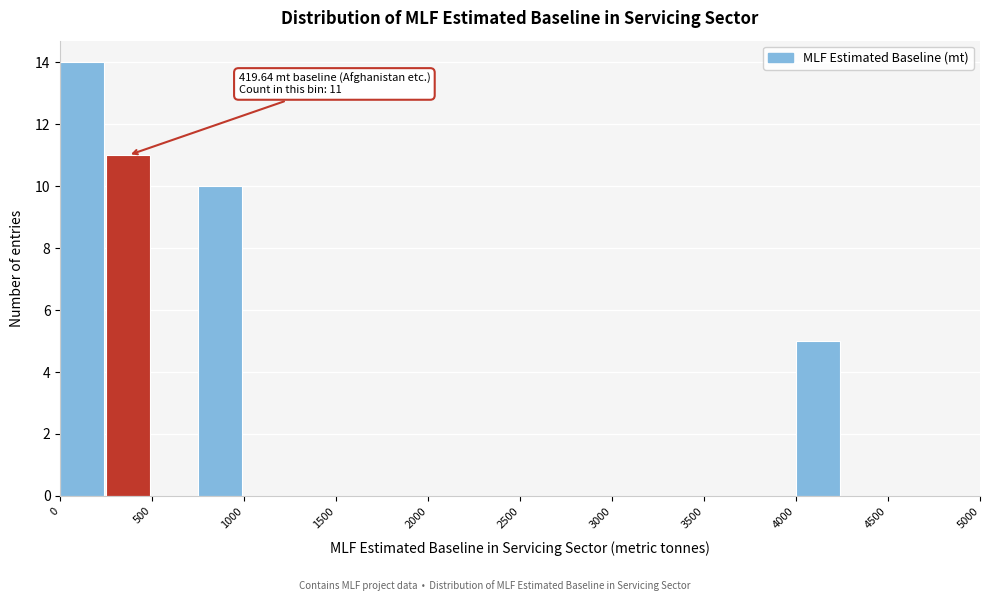

Over which range of the x-axis is the bar tallest?

0 to 250